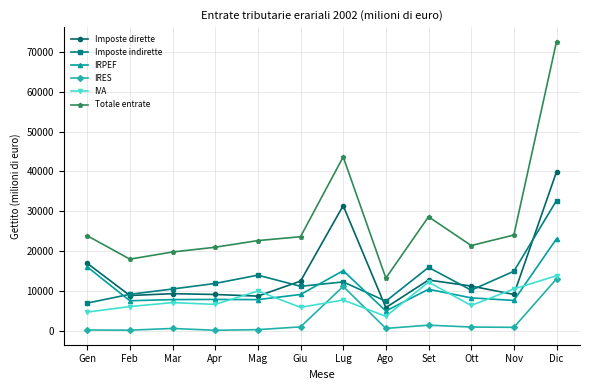

What is the minimum value shown in the chart?

99